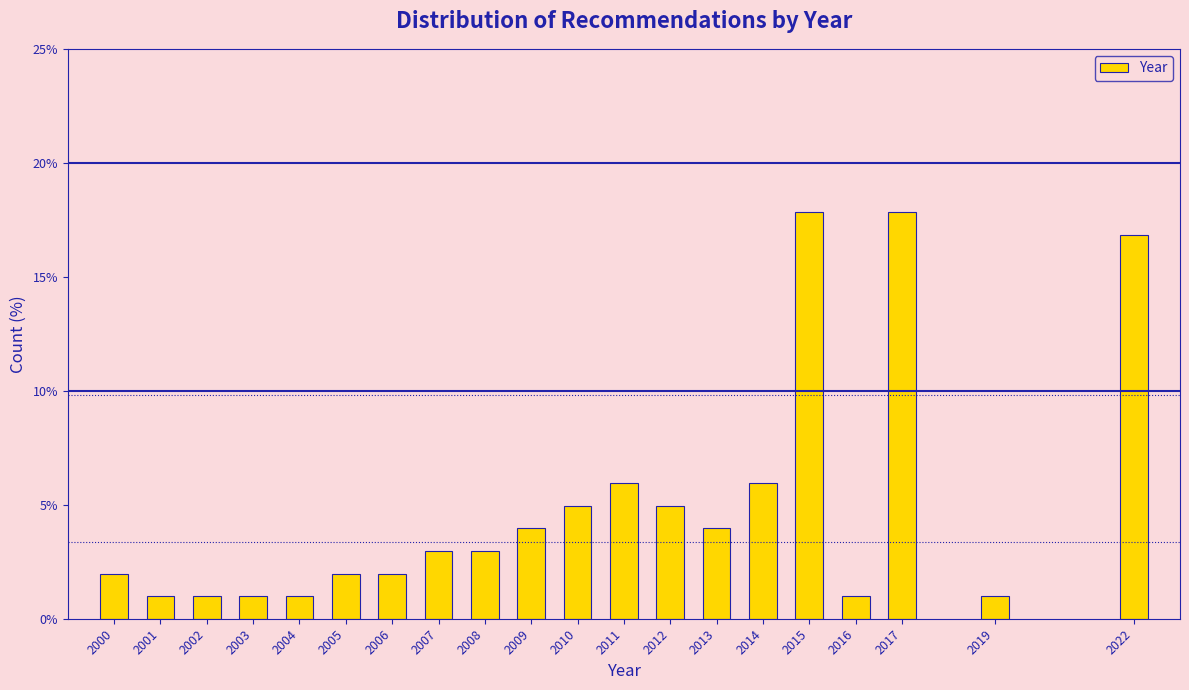

Reading left to right, list all the values displayed in this chart.

2.0	1.0	1.0	1.0	1.0	2.0	2.0	3.0	3.0	4.0	5.0	5.9	5.0	4.0	5.9	17.8	1.0	17.8	1.0	16.8